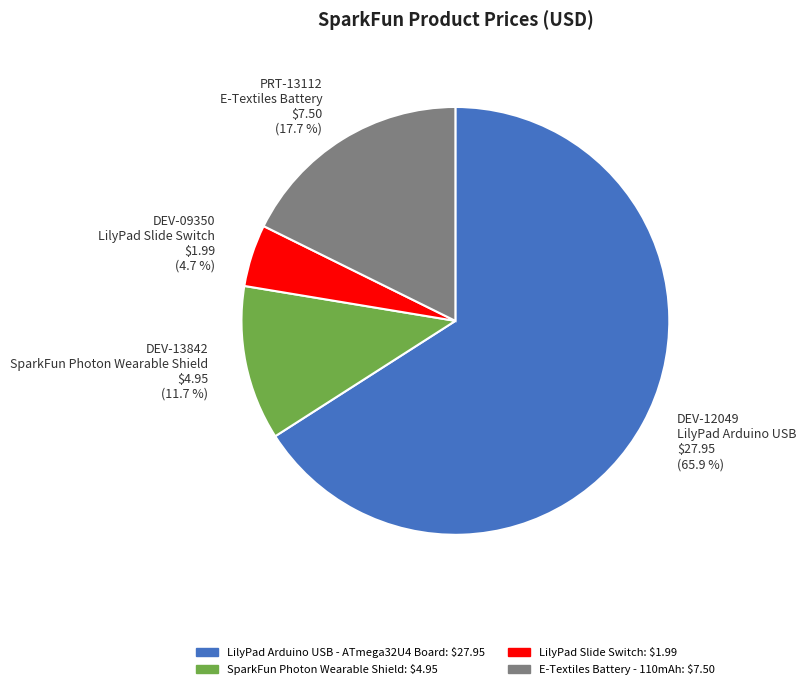

Does DEV-12049 LilyPad Arduino USB $27.95 (65.9 %) account for over 50% of the chart?

Yes